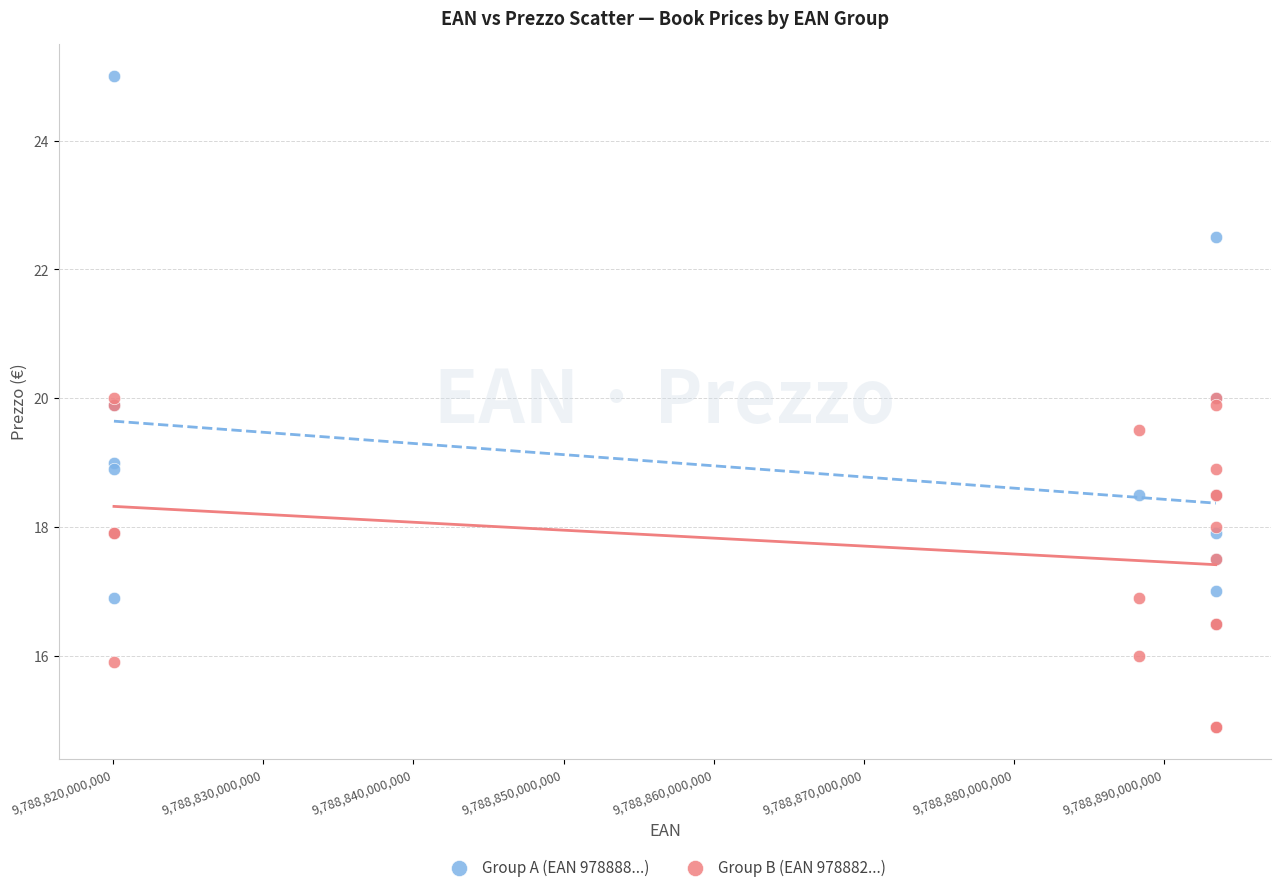

Which series has the largest Y range (max minus min)?

Group A (EAN 978888...)